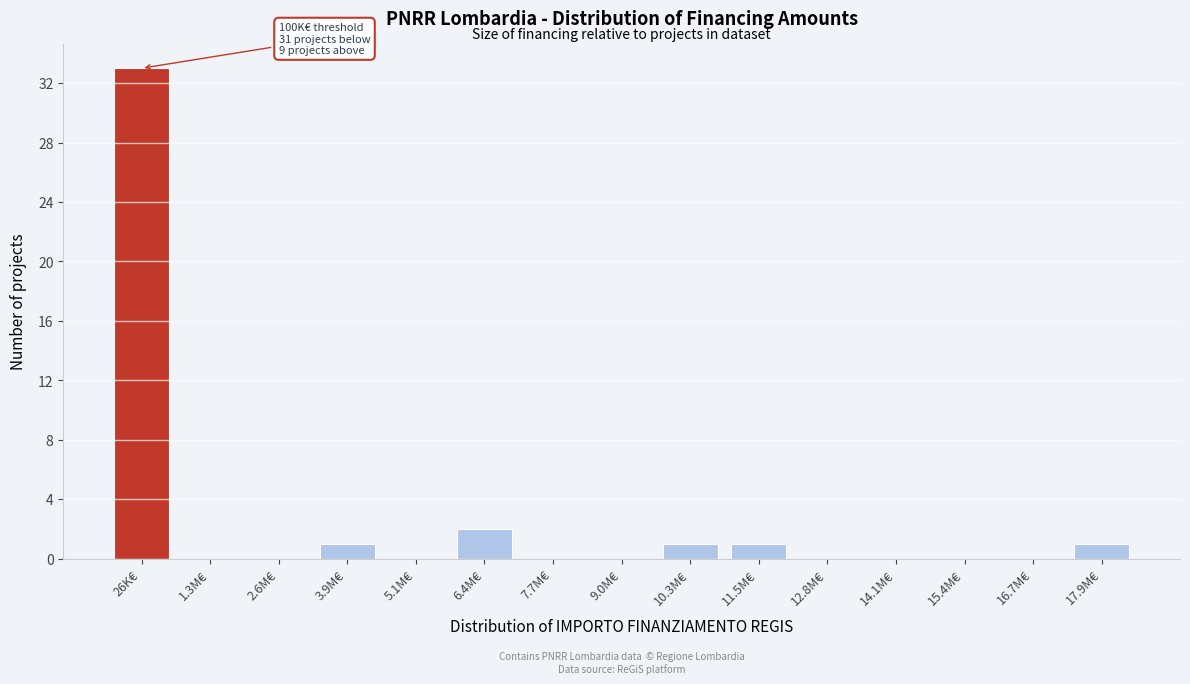

Reading left to right, list all the values displayed in this chart.

26K€=33	1.3M€=0	2.6M€=0	3.9M€=1	5.1M€=0	6.4M€=2	7.7M€=0	9.0M€=0	10.3M€=1	11.5M€=1	12.8M€=0	14.1M€=0	15.4M€=0	16.7M€=0	17.9M€=1